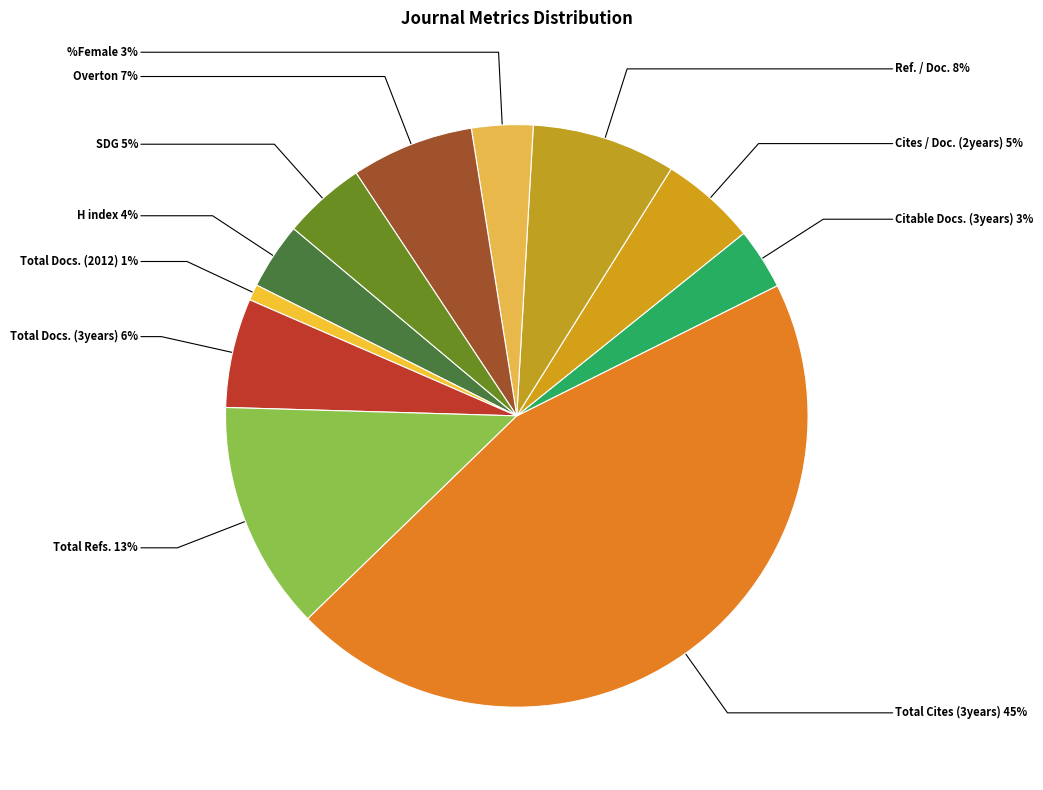

To the nearest percent, what portion does Overton represent?

7%